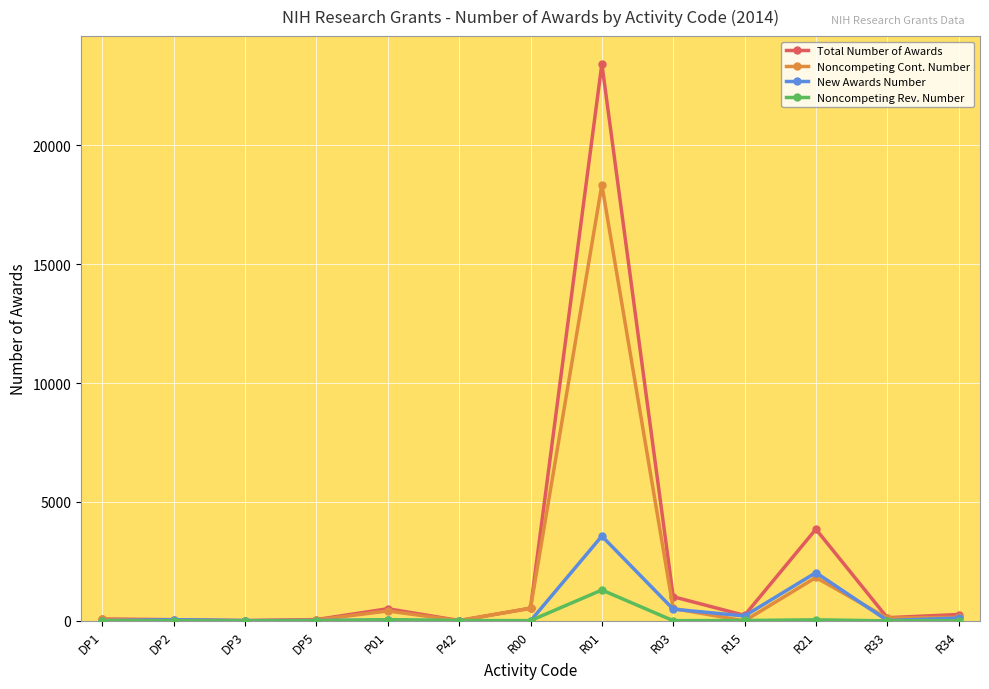

What is the approximate value of Noncompeting Cont. Number at P42?

12